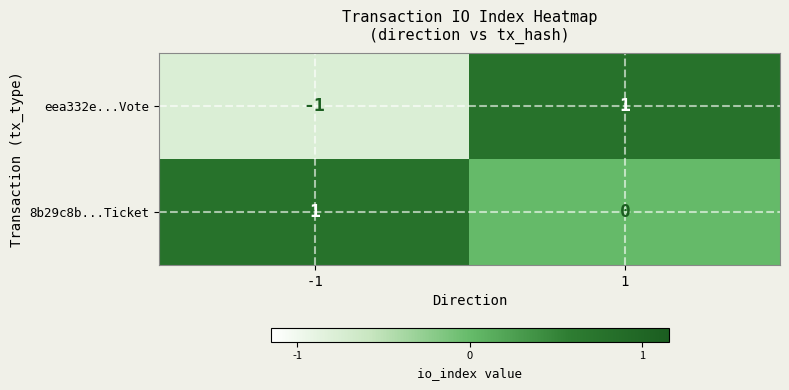

What is the total value across all series at 1?

1